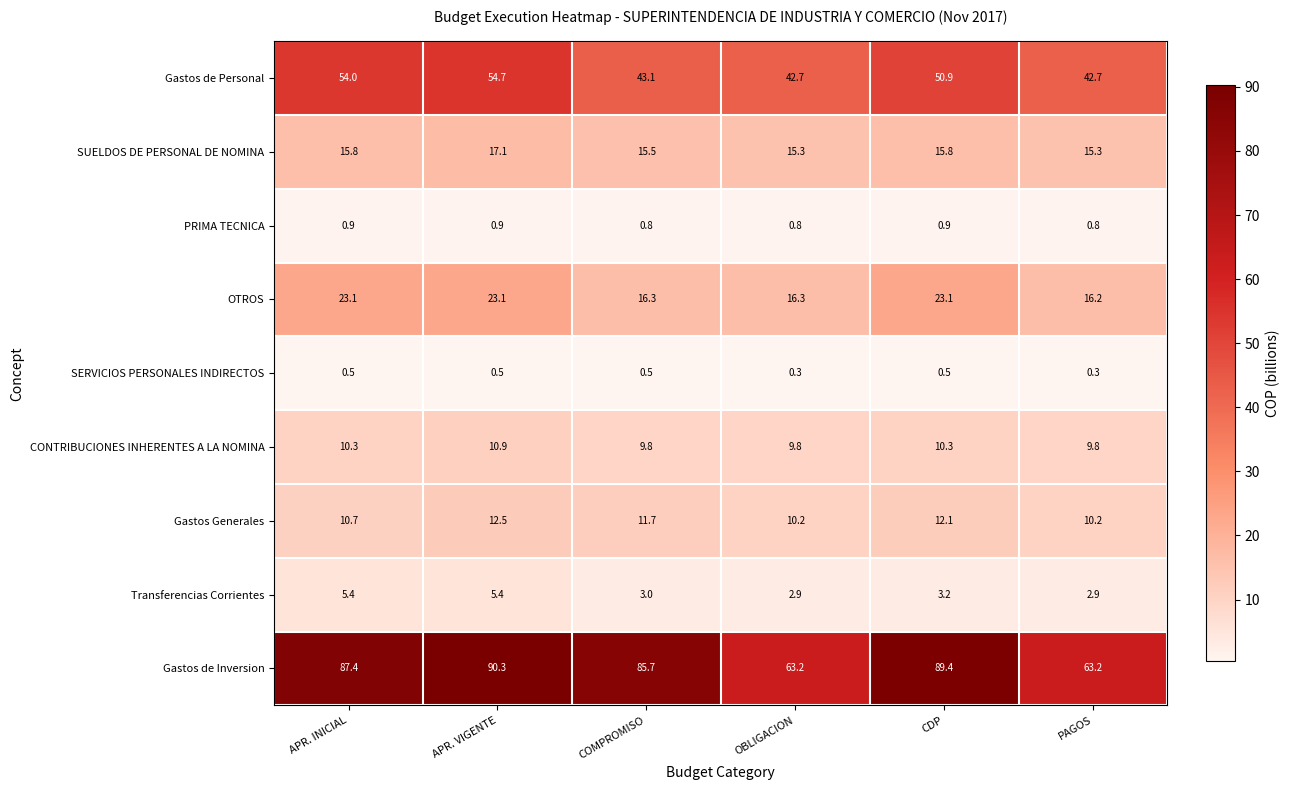

What is the average value of the Gastos de Personal series?

48.0